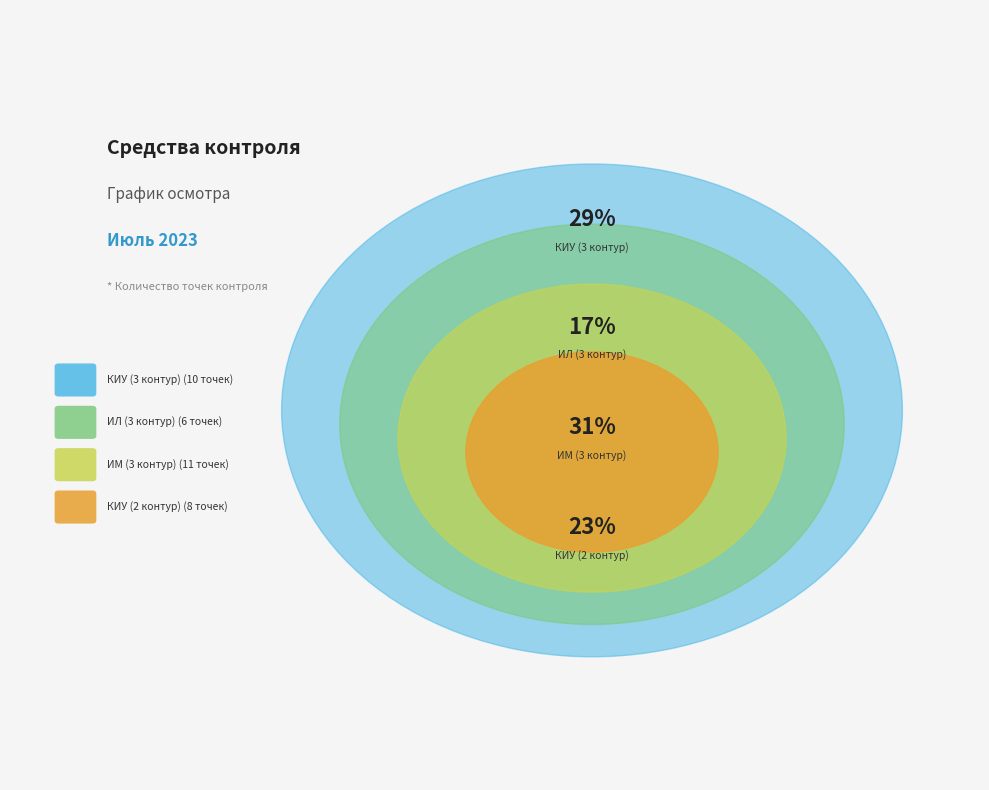

To the nearest percent, what is the difference between the largest and smallest slice percentages?

14%